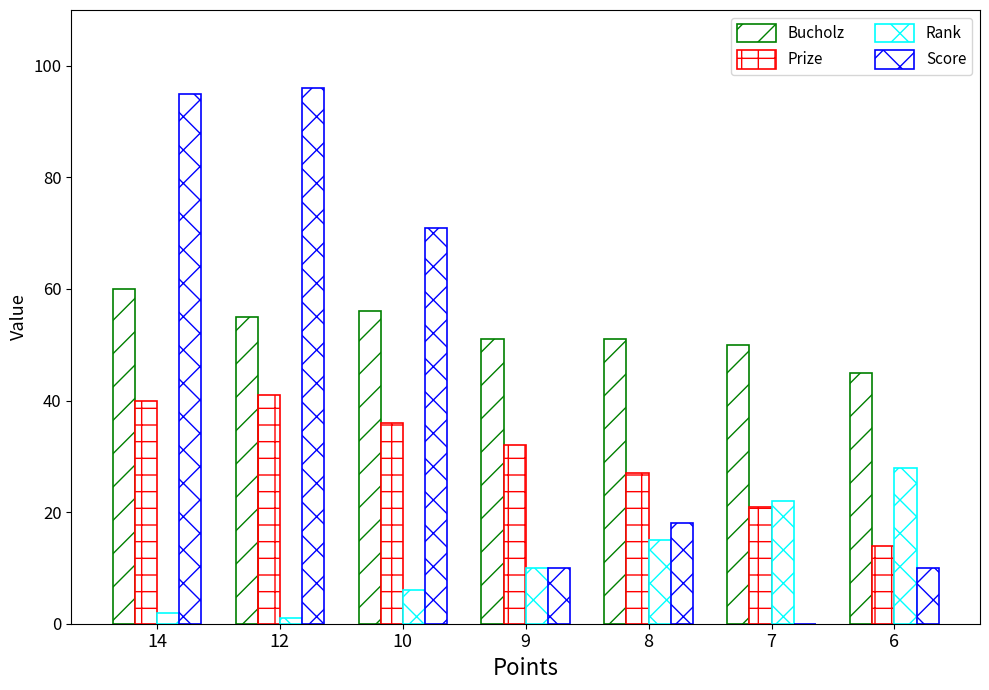

Reading right to left, extract all data points from this chart.

Bucholz: 45	50	51	51	56	55	60
Prize: 14	21	27	32	36	41	40
Rank: 28	22	15	10	6	1	2
Score: 10	0	18	10	71	96	95